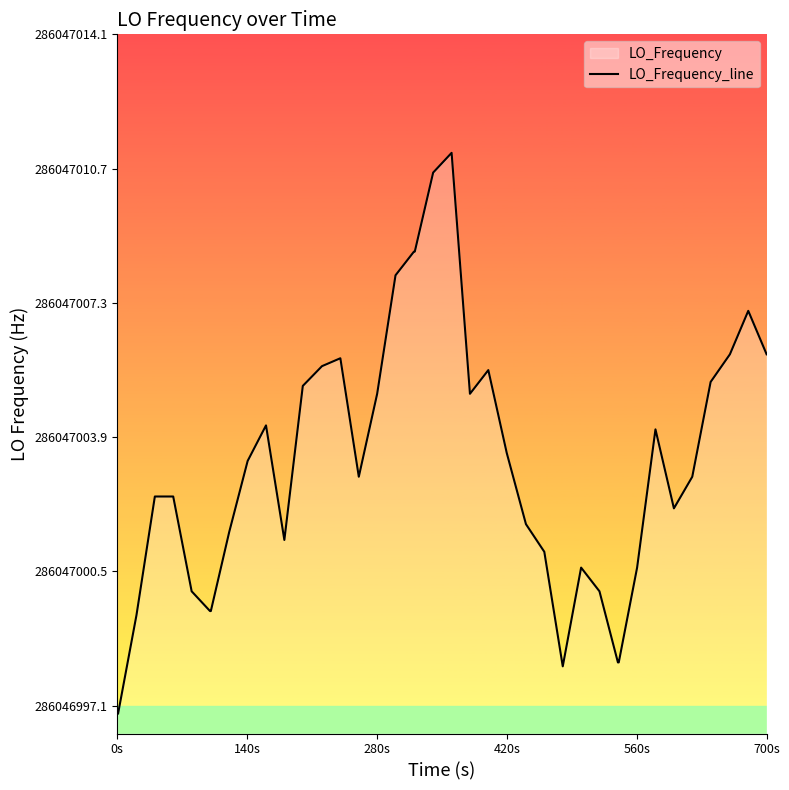

How many points are higher than both their immediate neighbors (excluding endpoints)?

7